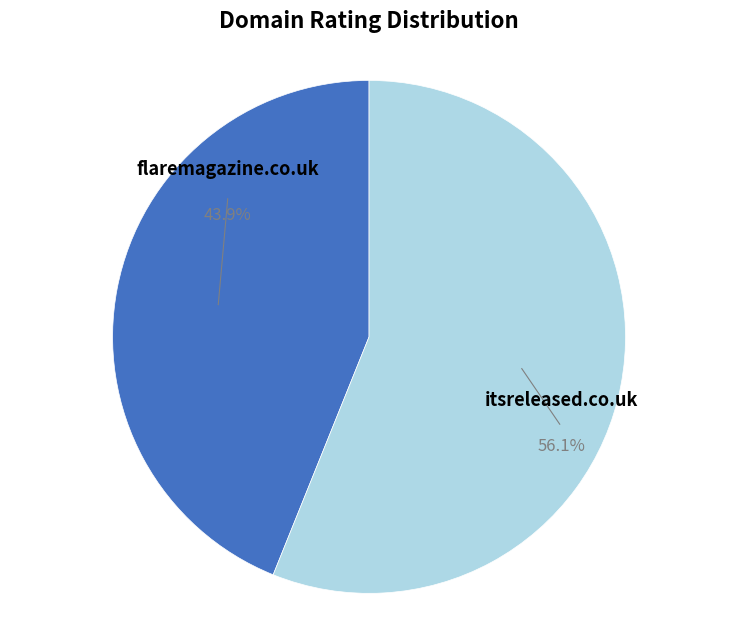

What portion of the pie excludes flaremagazine.co.uk?

56.1%